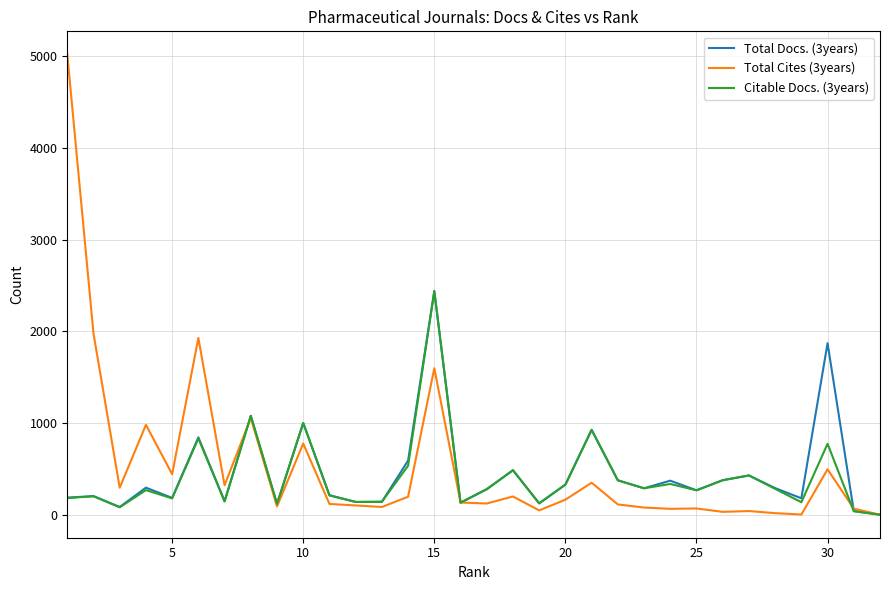

Which series has the largest range (max minus min)?

Total Cites (3years)